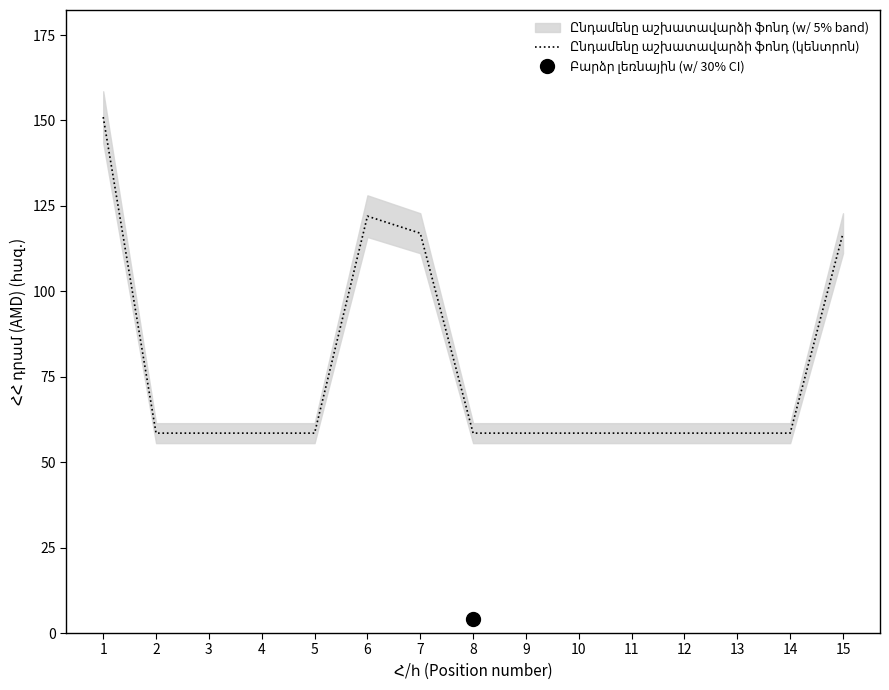

Reading left to right, transcribe all the data shown in this chart.

1=151.0	2=58.5	3=58.5	4=58.5	5=58.5	6=122.0	7=117.0	8=58.5	9=58.5	10=58.5	11=58.5	12=58.5	13=58.5	14=58.5	15=117.0